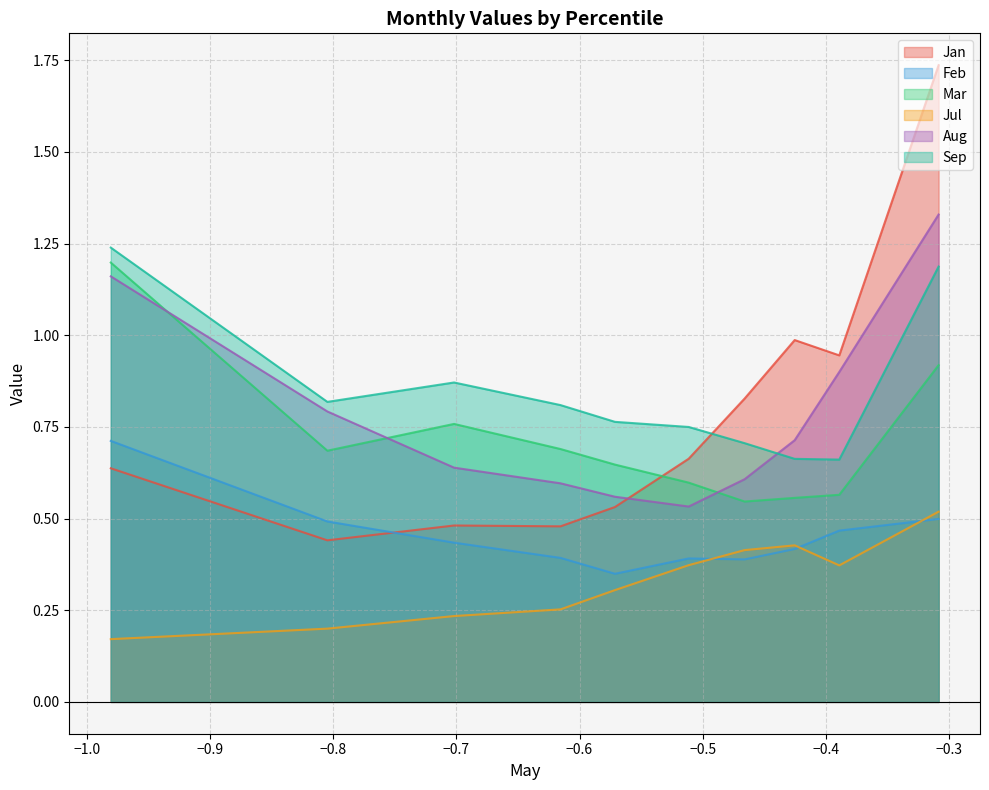

What is the approximate value of Aug at pct45?

0.5